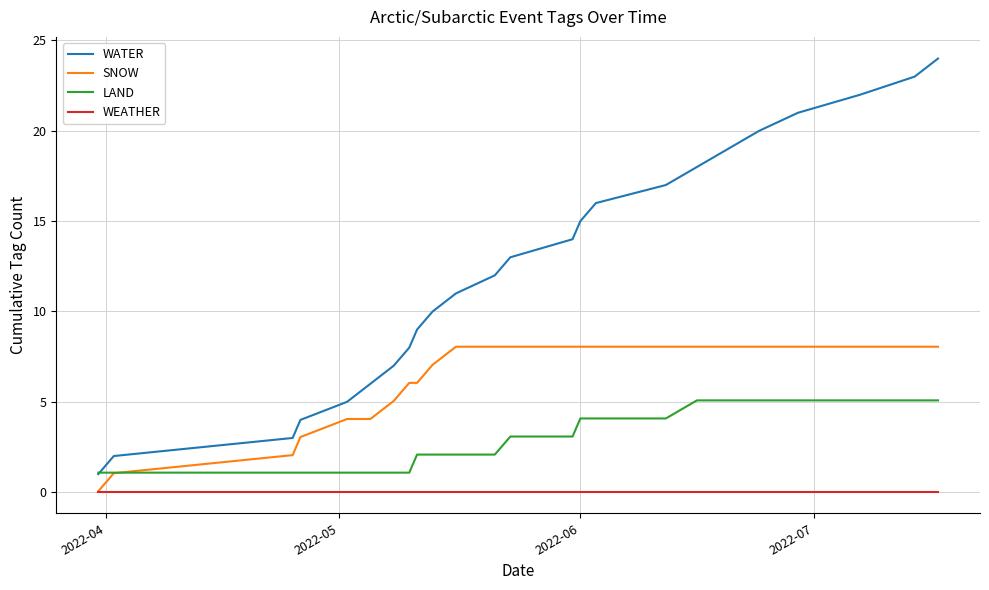

Does the chart display data point markers on the line(s)?

No